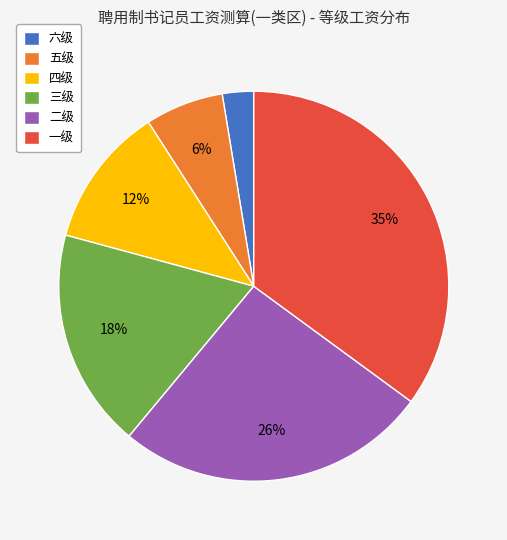

Which has a higher value, 五级 or 一级?

一级